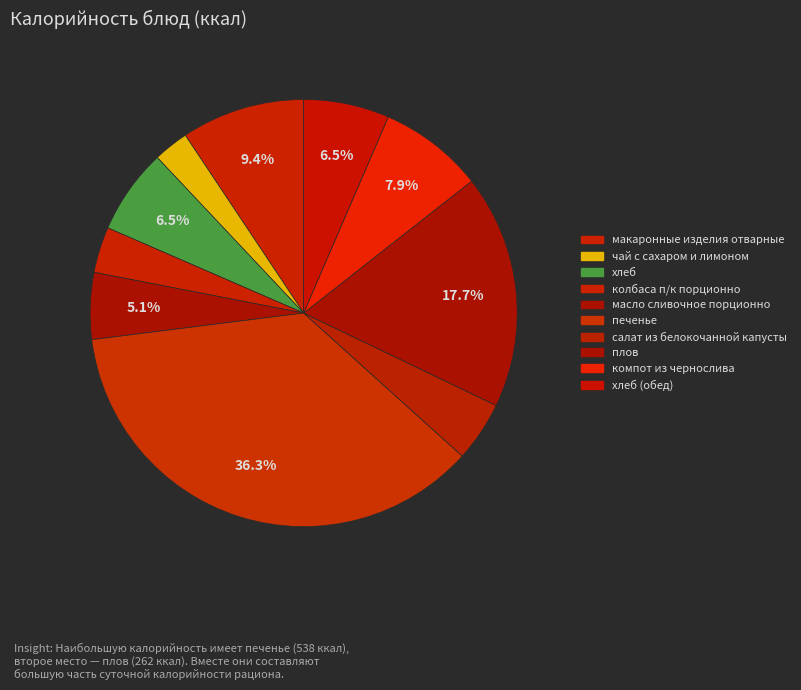

Count the number of slices in the pie.

10